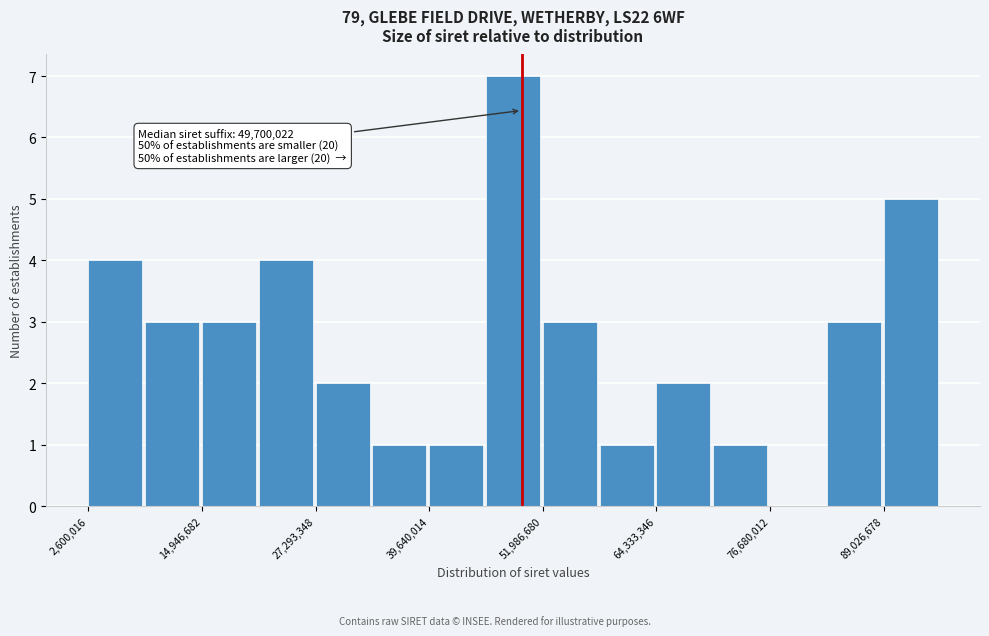

Around what value on the x-axis is the tallest bar? Give the approximate position of its centre, as read against the axis.

48000000